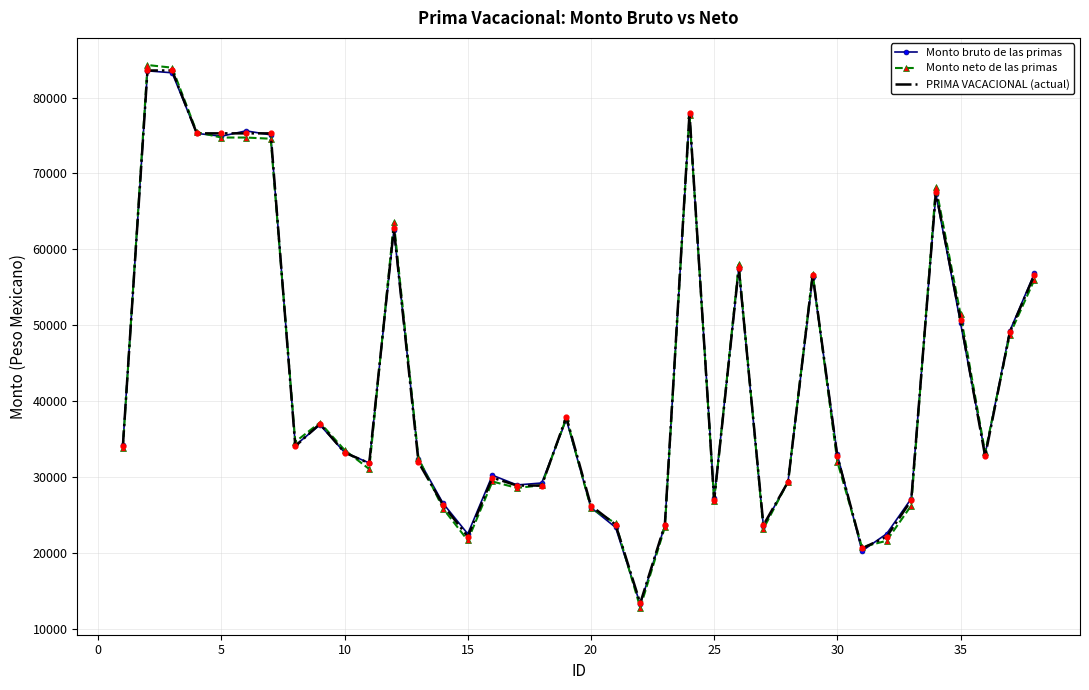

Which series has the largest range (max minus min)?

Monto neto de las primas